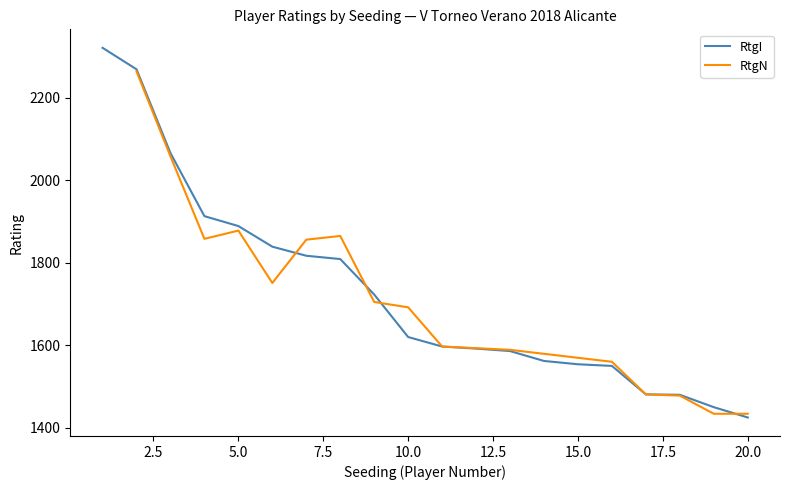

What is the value of the 5th point from the left?

1889